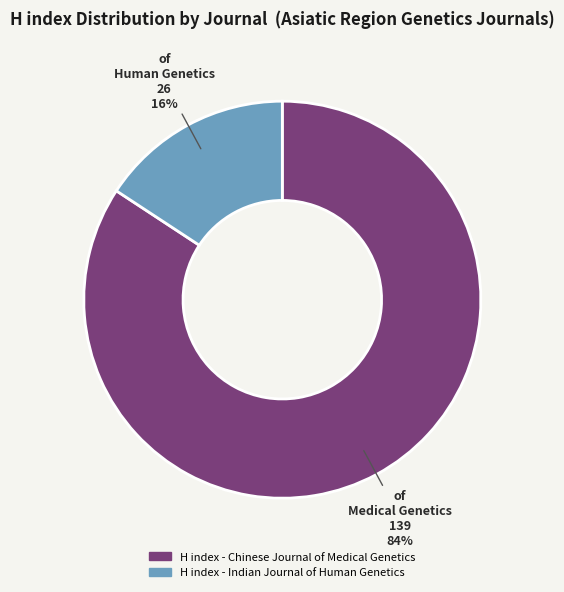

Count the number of slices in the pie.

2